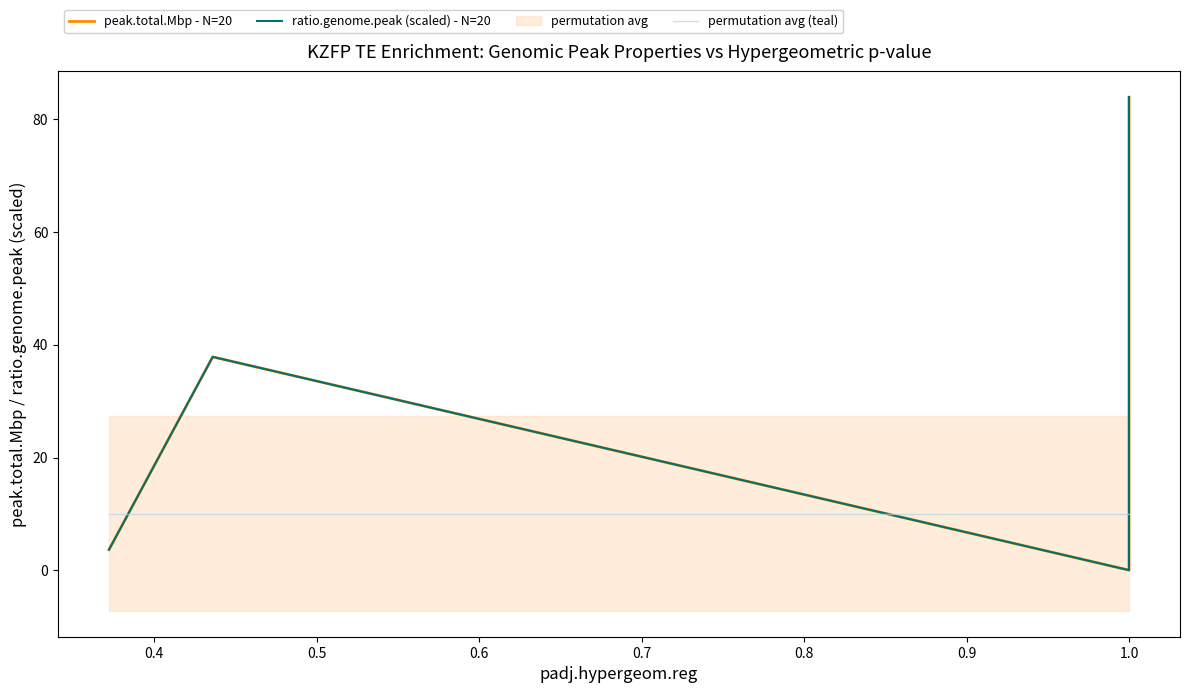

Reading right to left, extract all data points from this chart.

peak.total.Mbp - N=20: 83.9	52.6	8.4	4.4	3.2	2.2	0.8	0.8	0.7	0.6	0.6	0.6	0.3	0.3	0.2	0.1	0.1	0.0	37.9	3.7
ratio.genome.peak (scaled) - N=20: 83.9	52.6	8.4	4.4	3.2	2.2	0.8	0.8	0.7	0.6	0.6	0.6	0.3	0.3	0.2	0.1	0.1	0.0	37.9	3.7
permutation avg (teal): 10.1	10.1	10.1	10.1	10.1	10.1	10.1	10.1	10.1	10.1	10.1	10.1	10.1	10.1	10.1	10.1	10.1	10.1	10.1	10.1